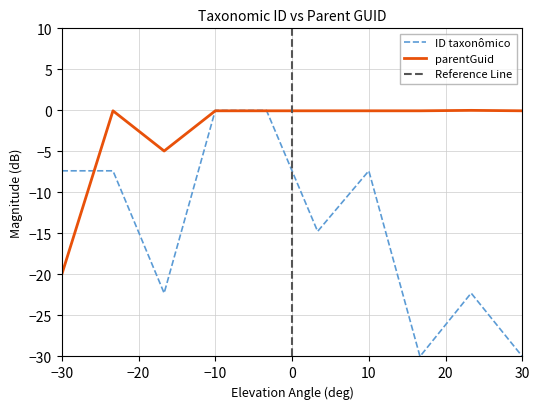

Is it true that ID taxonômico equals -10.1 at −30?

False